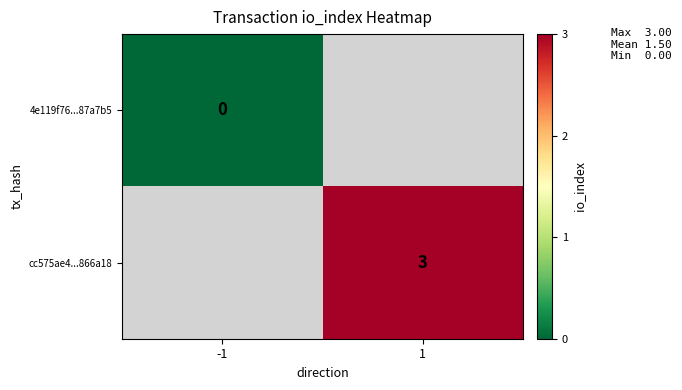

What is the greatest value displayed?

3.0